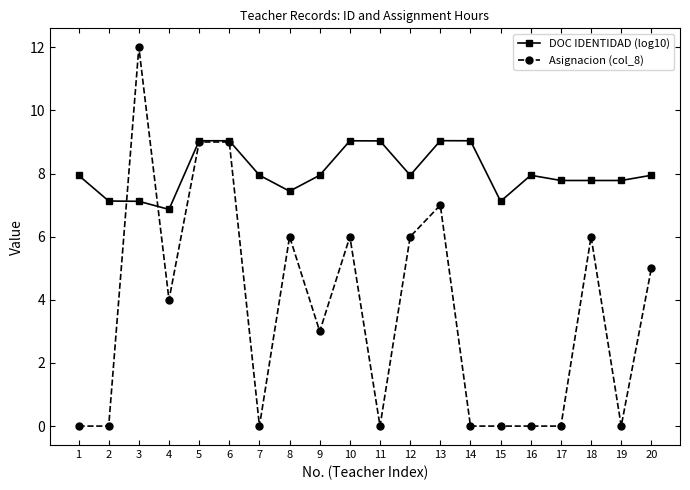

Does the chart display data point markers on the line(s)?

Yes